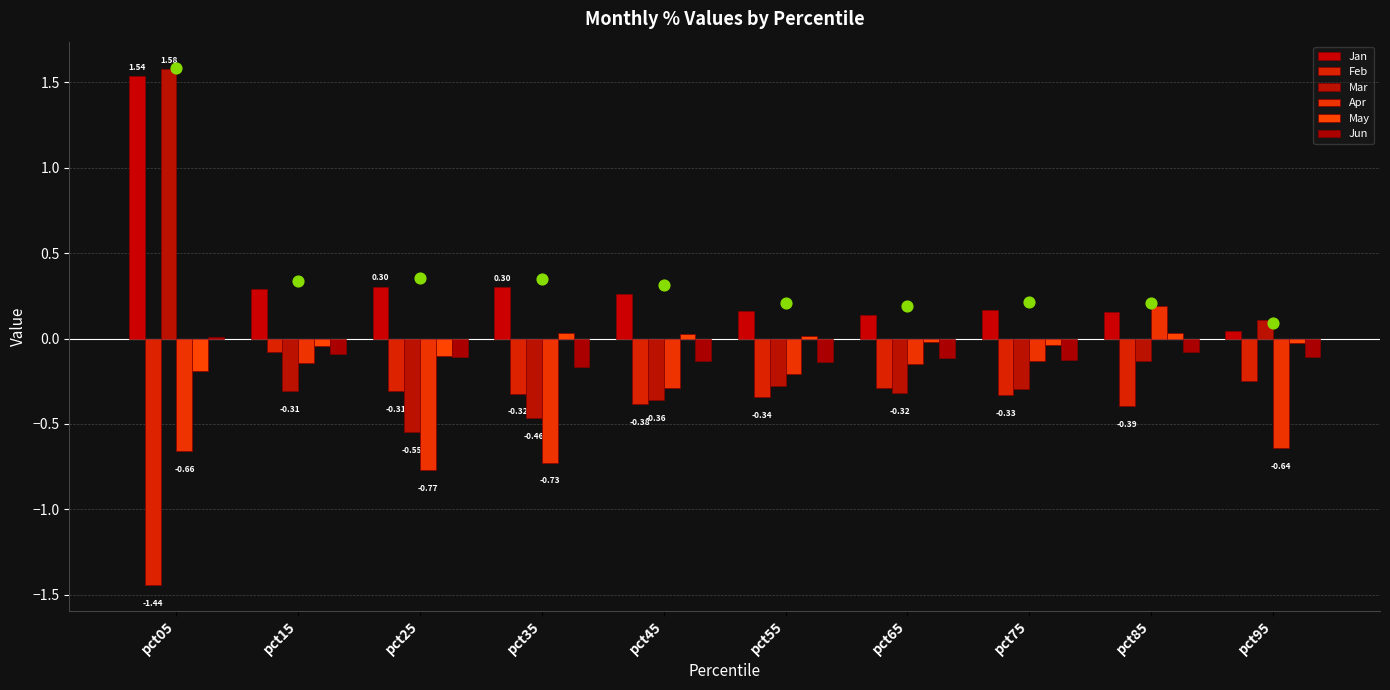

Which series has the largest total across all categories?

Jan